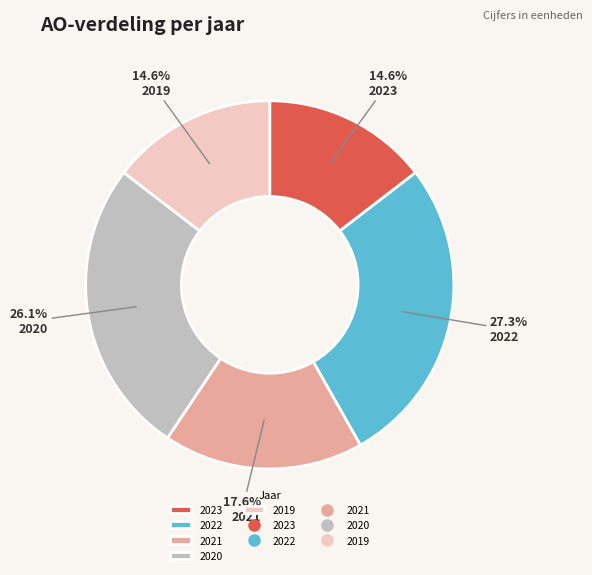

How many slices are in this pie chart?

5